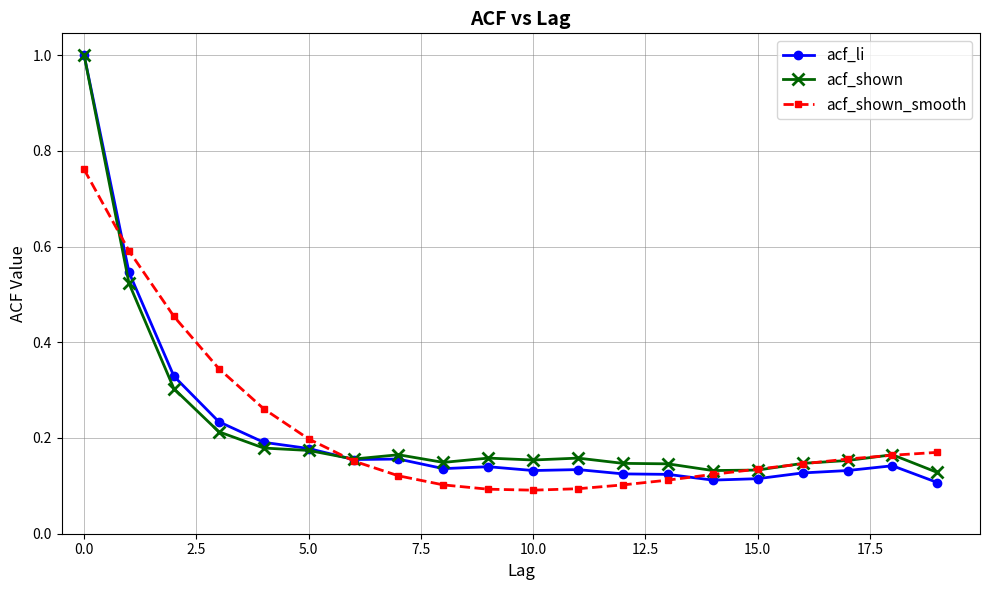

Which series has the largest range (max minus min)?

acf_li